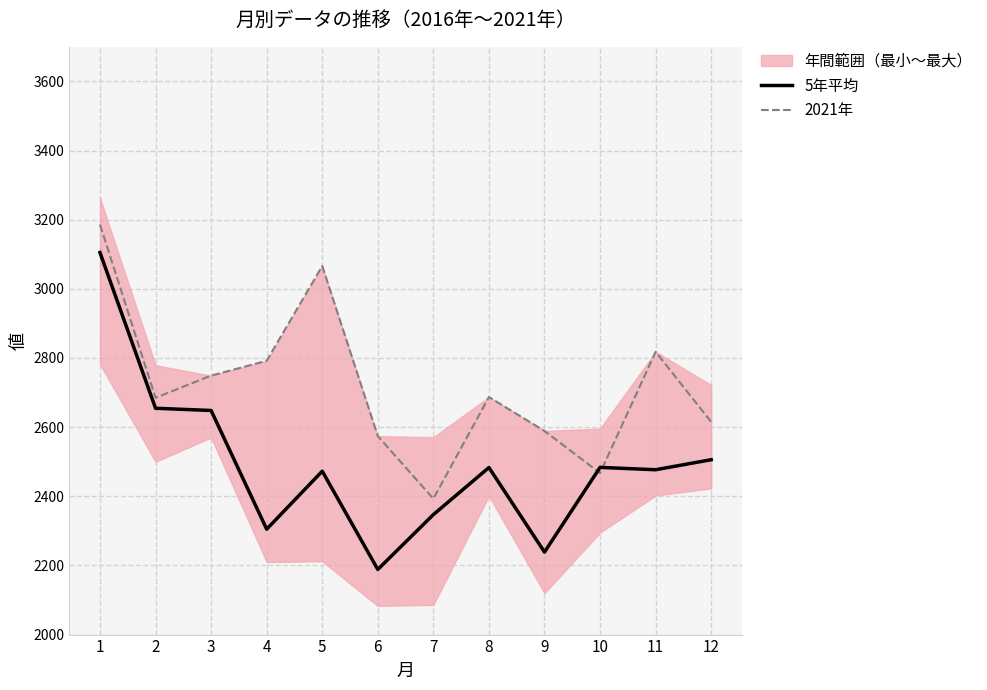

Which series has the largest range (max minus min)?

5年平均